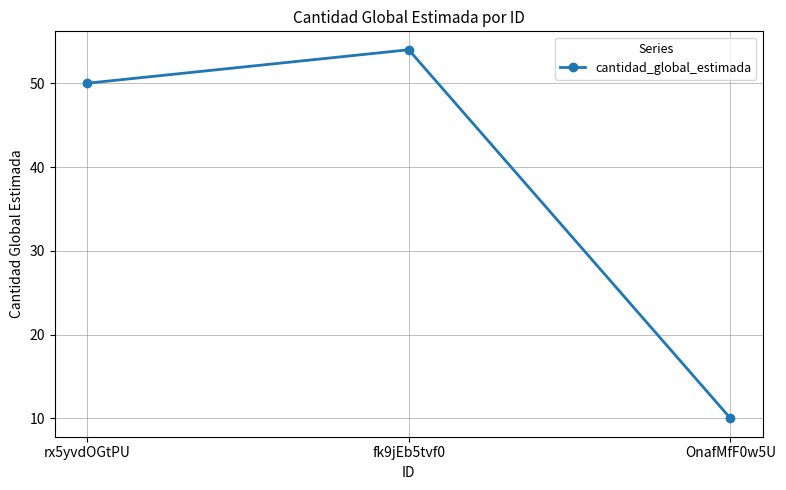

Rank the categories by value from highest to lowest.

fk9jEb5tvf0, rx5yvdOGtPU, OnafMfF0w5U